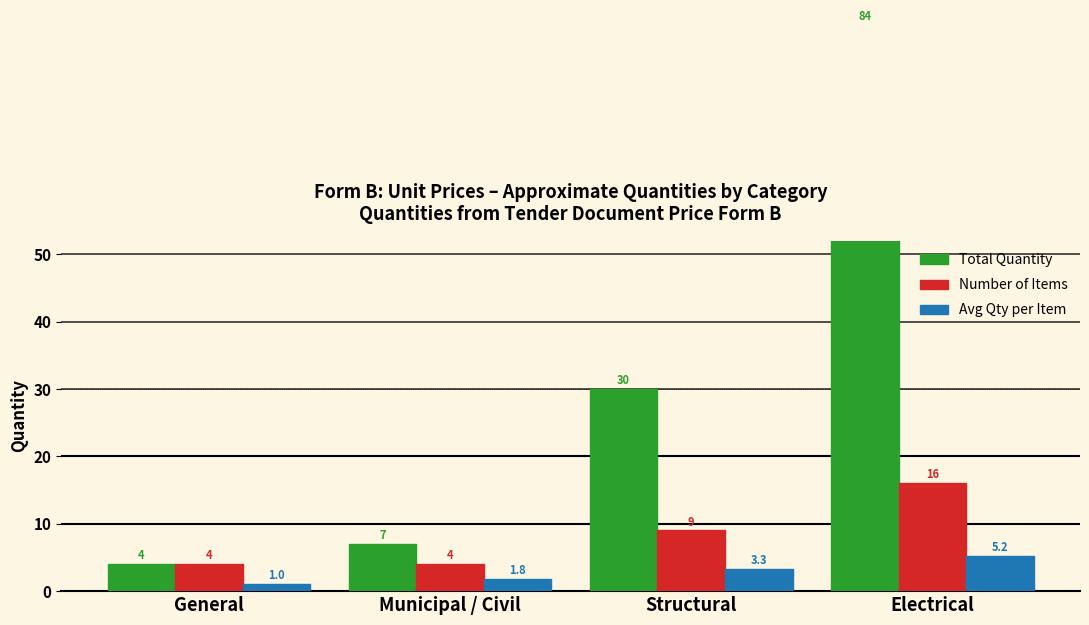

How many bars are there in each group?

3